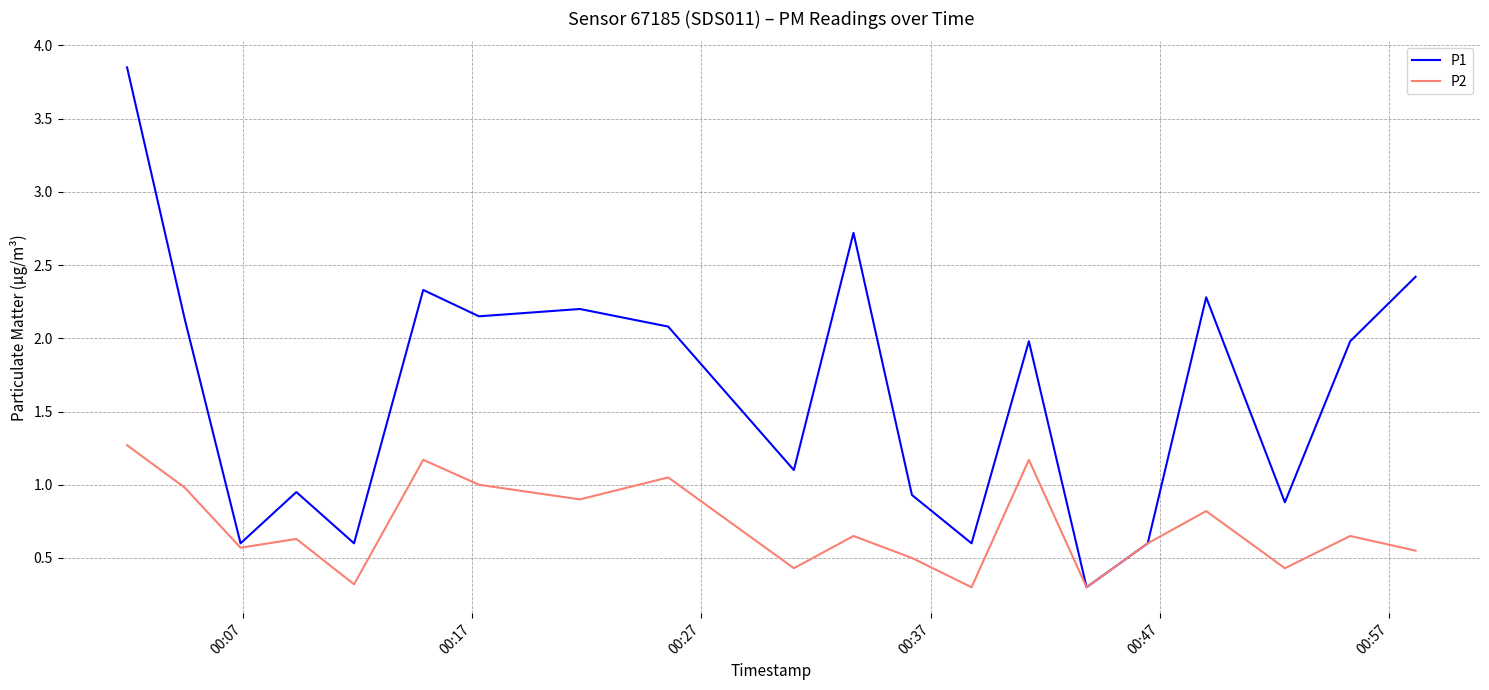

Rank the series by their maximum value, from highest to lowest.

P1, P2